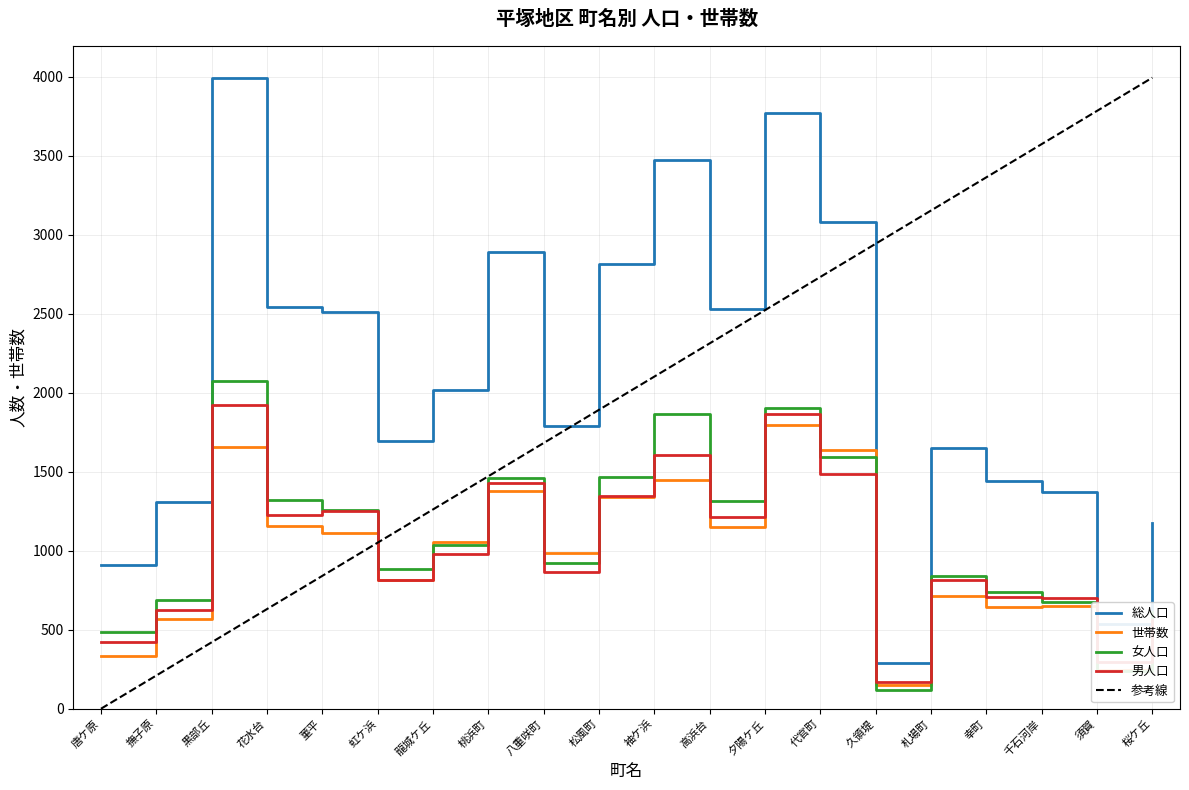

How many data points does each series have?

20